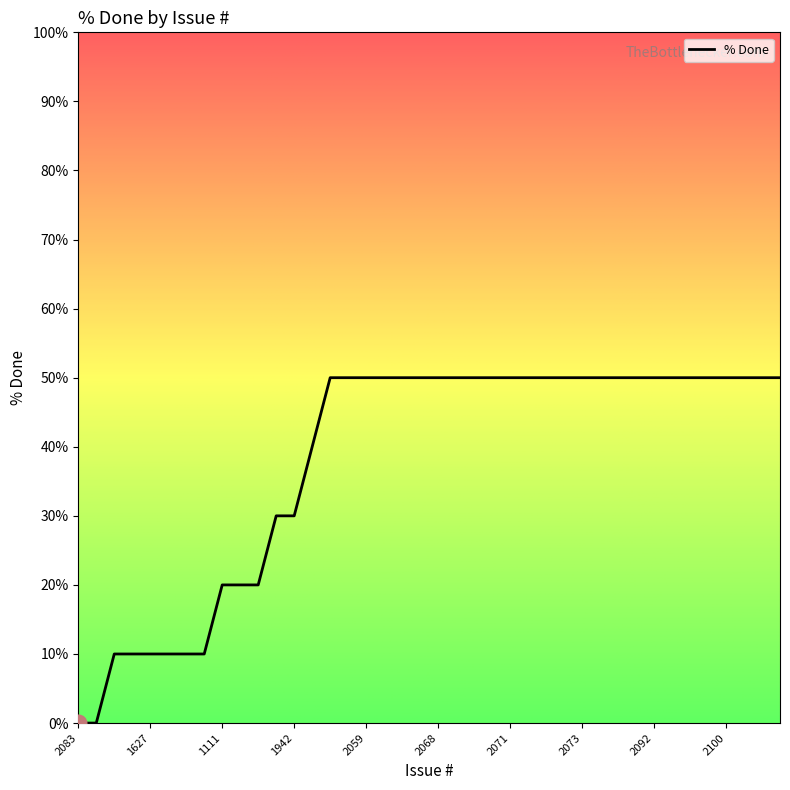

Reading left to right, what are all the values shown in this chart?

0	0	10	10	10	10	10	10	20	20	20	30	30	40	50	50	50	50	50	50	50	50	50	50	50	50	50	50	50	50	50	50	50	50	50	50	50	50	50	50